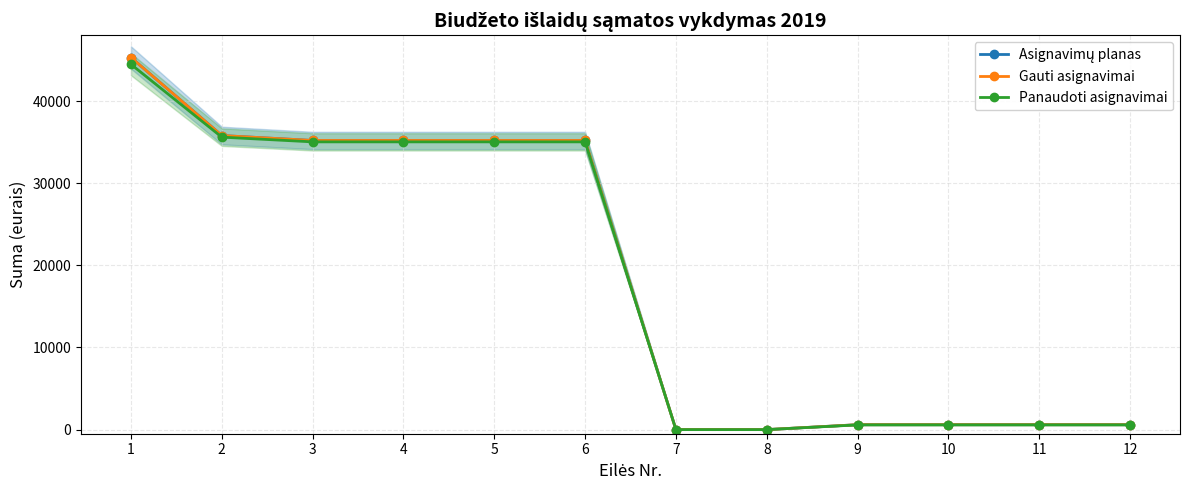

True or false: Gauti asignavimai and Asignavimų planas cross at least once.

False